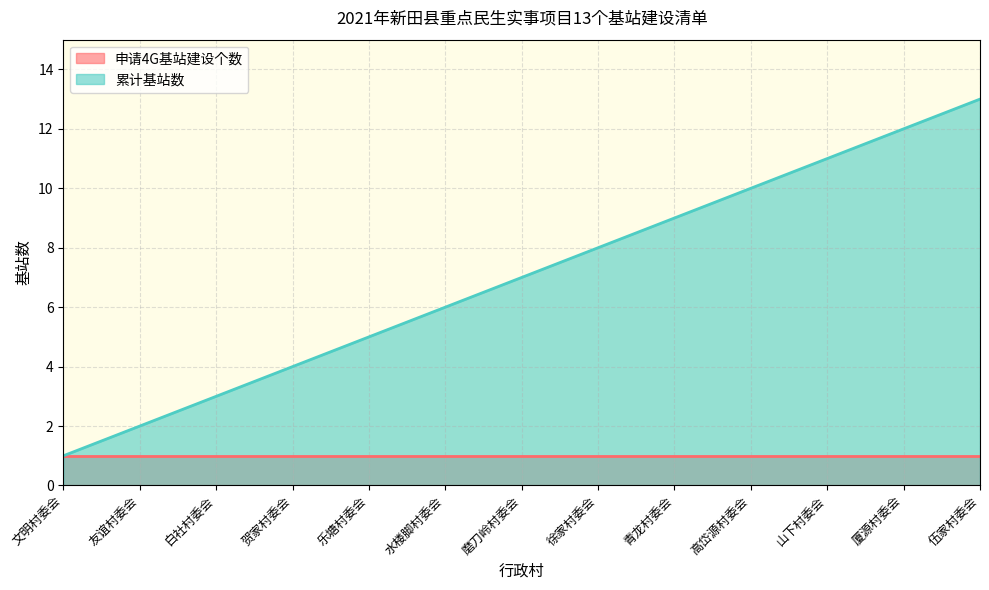

At which label is the value closest to 7?

磨刀岭村委会